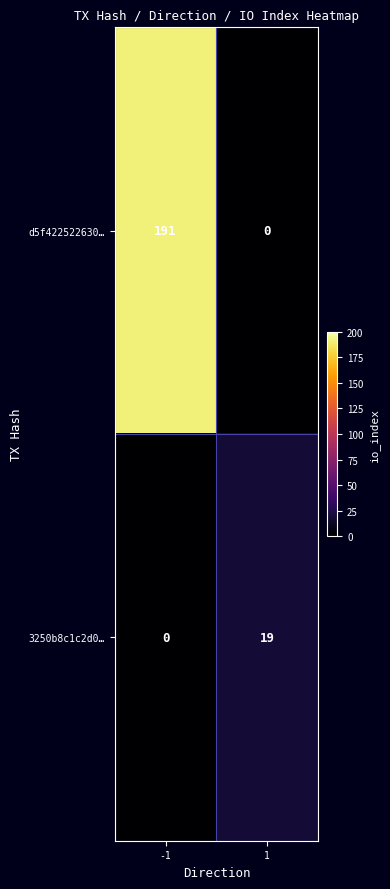

Is the value of d5f422522630… at -1 greater than the value of 3250b8c1c2d0… at -1?

Yes